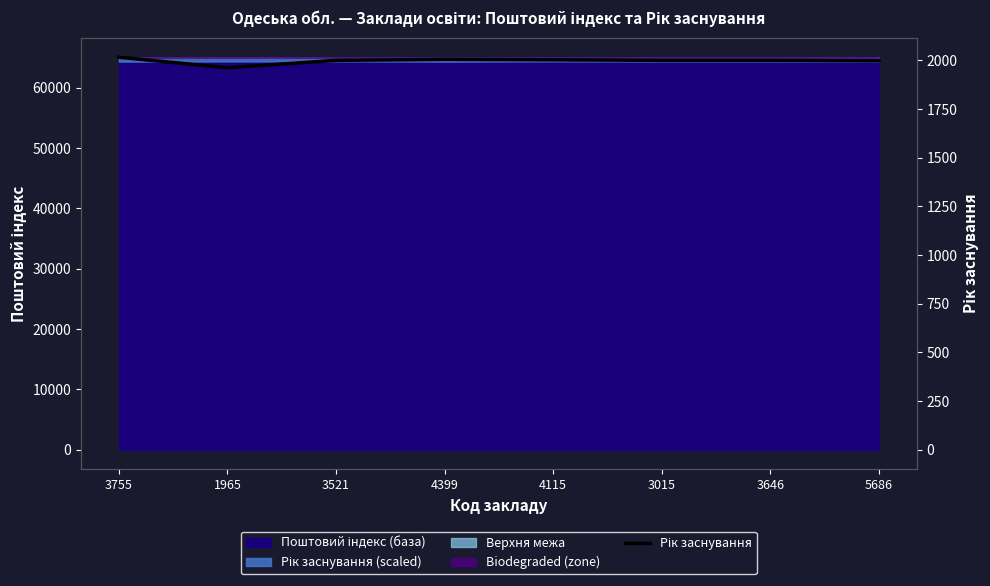

Between 3521 and 4399, which is larger?

4399